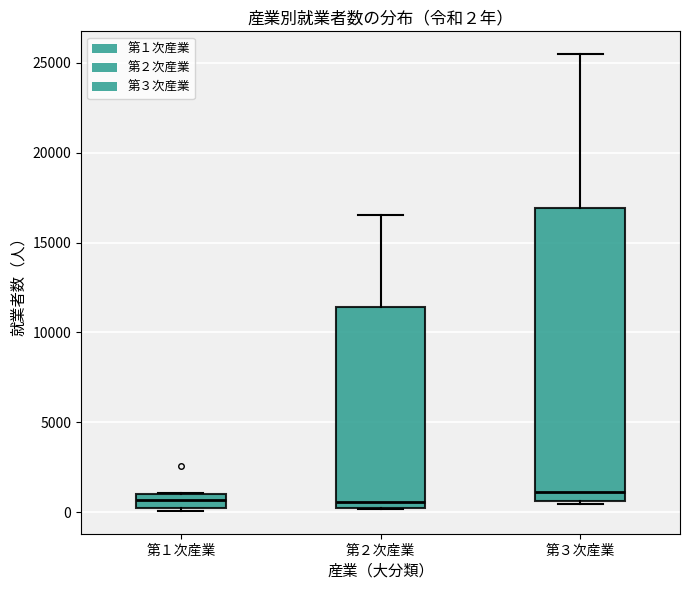

Comparing the boxes themselves (not the whiskers), which one is the tallest?

第３次産業